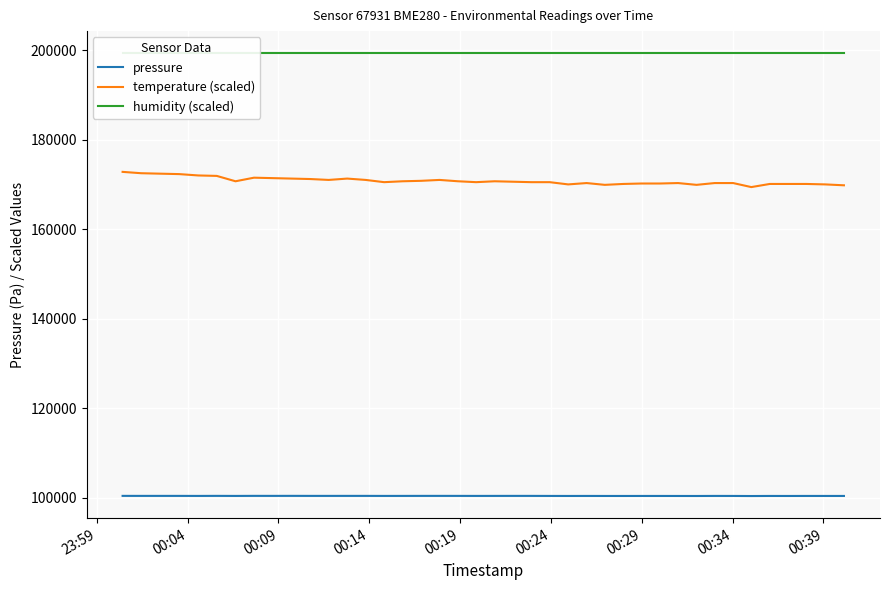

Reading left to right, what are all the values shown in this chart?

pressure: 100417.3	100414.8	100415.7	100413.9	100407.0	100418.5	100405.7	100419.5	100416.0	100421.3	100414.3	100414.4	100416.0	100416.1	100407.5	100410.9	100415.3	100417.0	100414.4	100408.4	100411.8	100414.5	100413.7	100404.9	100398.9	100404.1	100398.0	100396.2	100400.6	100400.6	100396.2	100392.8	100406.7	100402.3	100384.1	100400.6	100396.2	100403.2	100401.5	100400.7
temperature (scaled): 172800.0	172500.0	172400.0	172300.0	172000.0	171900.0	170700.0	171500.0	171400.0	171300.0	171200.0	171000.0	171300.0	171000.0	170500.0	170700.0	170800.0	171000.0	170700.0	170500.0	170700.0	170600.0	170500.0	170500.0	170000.0	170300.0	169900.0	170100.0	170200.0	170200.0	170300.0	169900.0	170300.0	170300.0	169400.0	170100.0	170100.0	170100.0	170000.0	169800.0
humidity (scaled): 199300.0	199300.0	199300.0	199300.0	199300.0	199300.0	199300.0	199300.0	199300.0	199300.0	199300.0	199300.0	199300.0	199300.0	199300.0	199300.0	199300.0	199300.0	199300.0	199300.0	199300.0	199300.0	199300.0	199300.0	199300.0	199300.0	199300.0	199300.0	199300.0	199300.0	199300.0	199300.0	199300.0	199300.0	199300.0	199300.0	199300.0	199300.0	199300.0	199300.0